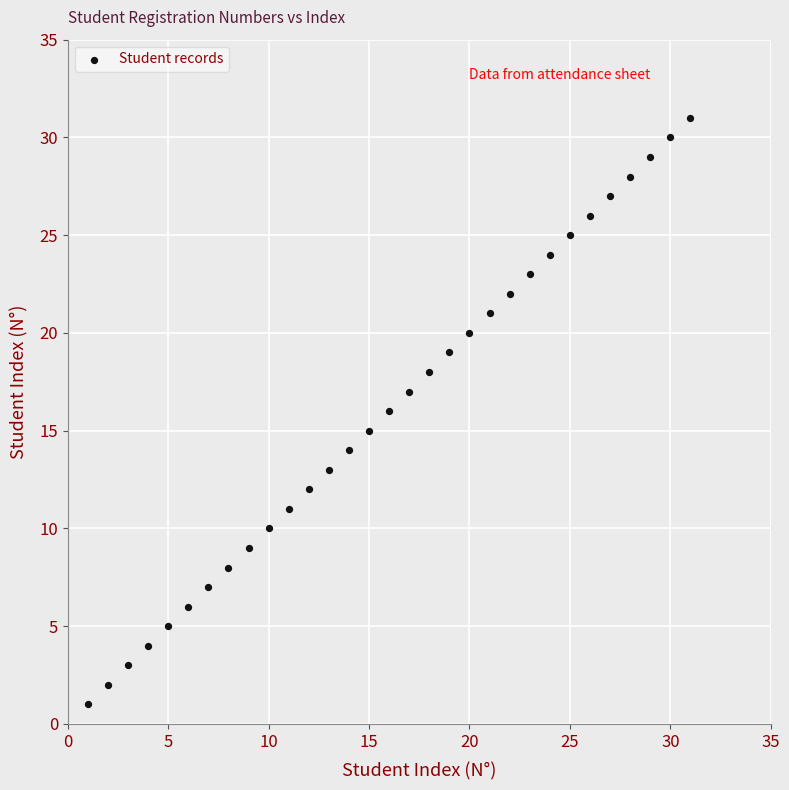

What is the range of X values (max minus min)?

30